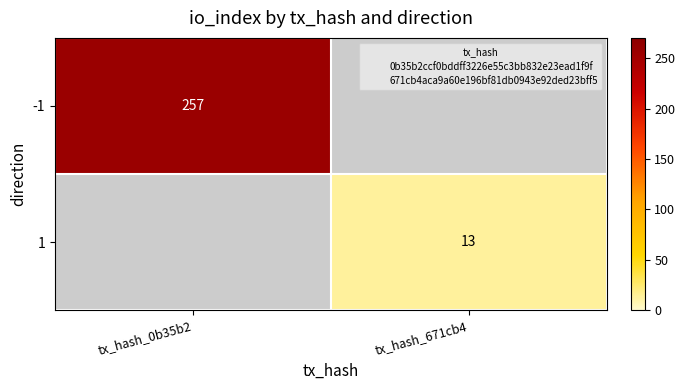

Count the number of data series in this chart.

2